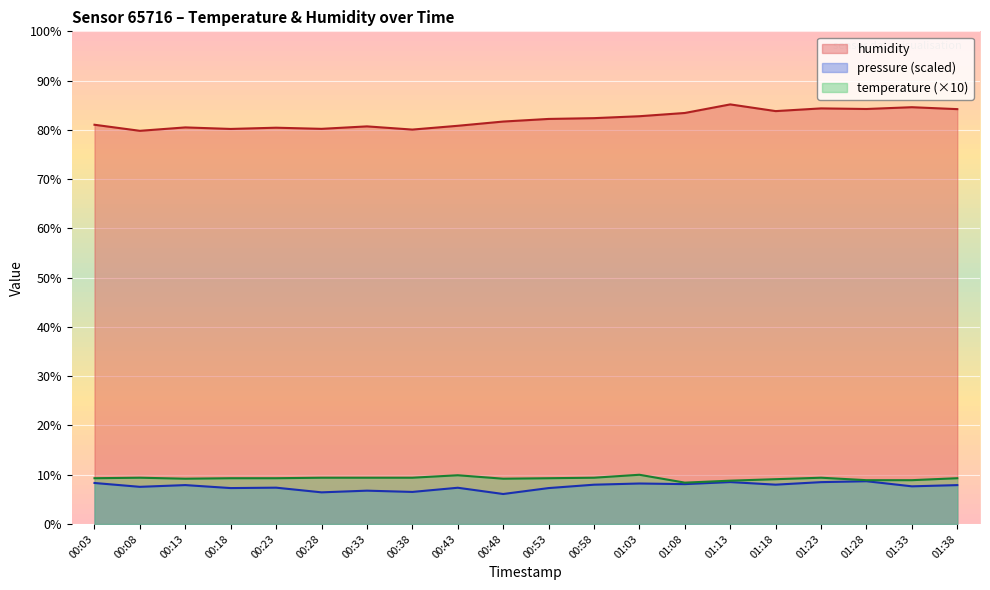

Which category has the lowest value in the humidity series?

00:08